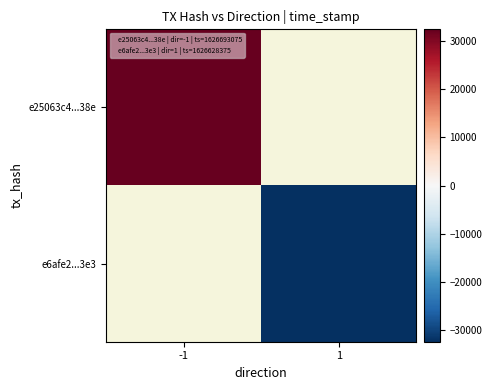

What is the minimum value shown in the chart?

-32350.0